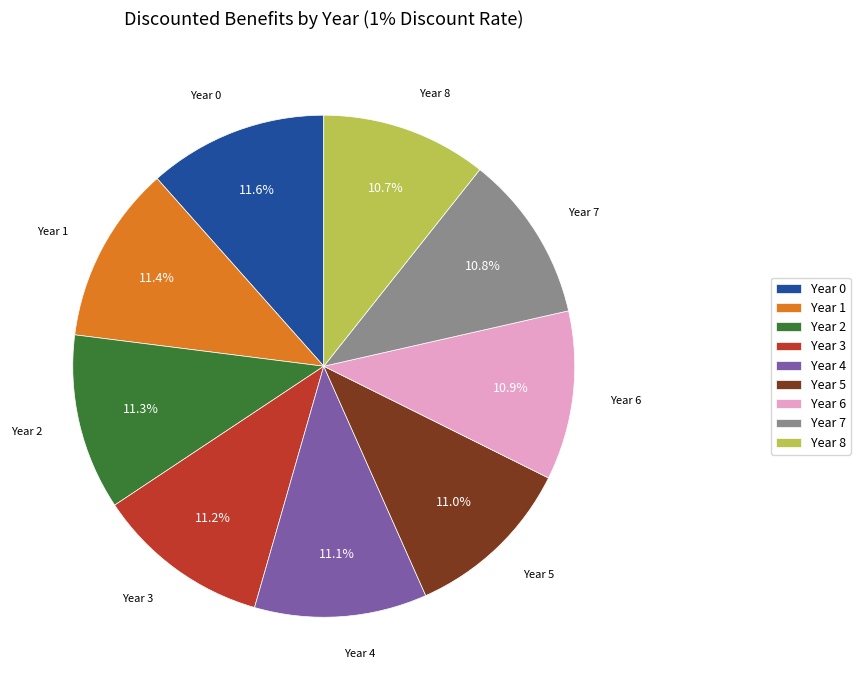

Does any single category account for the majority?

No